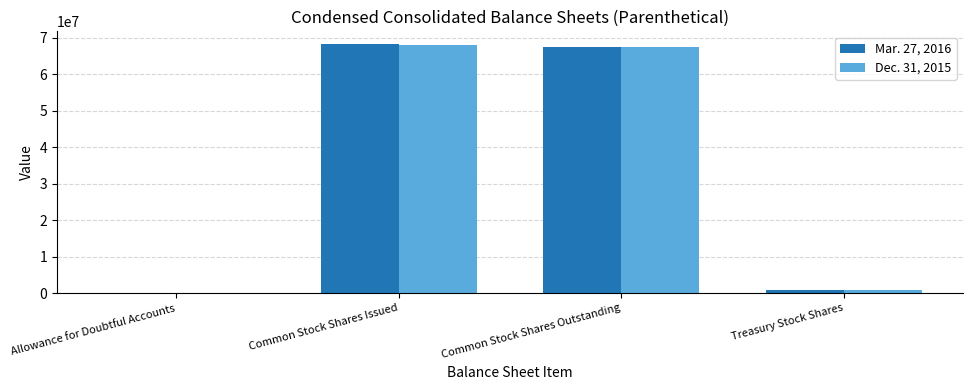

How many data points does each series have?

4